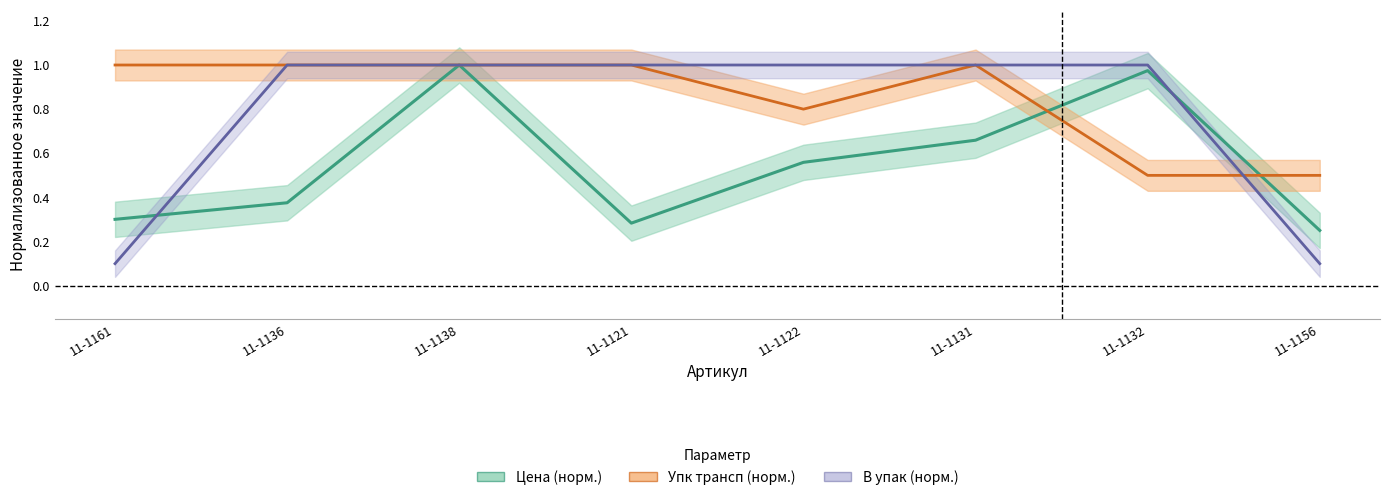

Reading left to right, transcribe all the data shown in this chart.

Цена (норм.): 0.3	0.4	1.0	0.3	0.6	0.7	1.0	0.3
Упк трансп (норм.): 1.0	1.0	1.0	1.0	0.8	1.0	0.5	0.5
В упак (норм.): 0.1	1.0	1.0	1.0	1.0	1.0	1.0	0.1